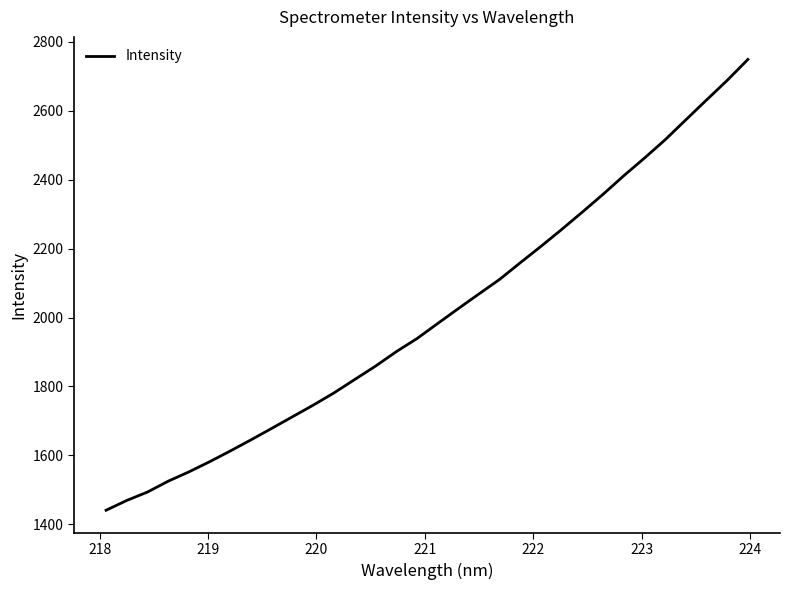

What is the difference between the second highest and minimum values?

1247.4